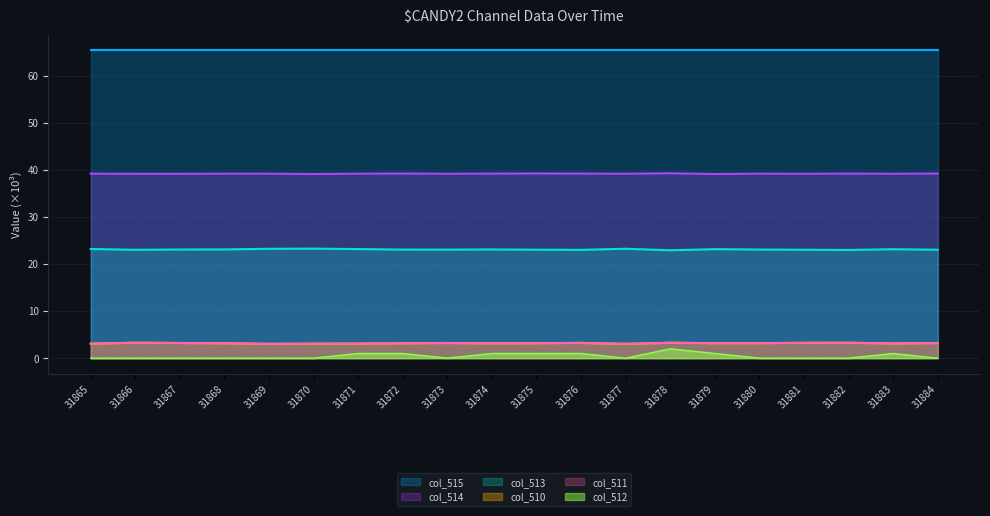

The value of col_511 at 31875 is 1.1. True or false?

False